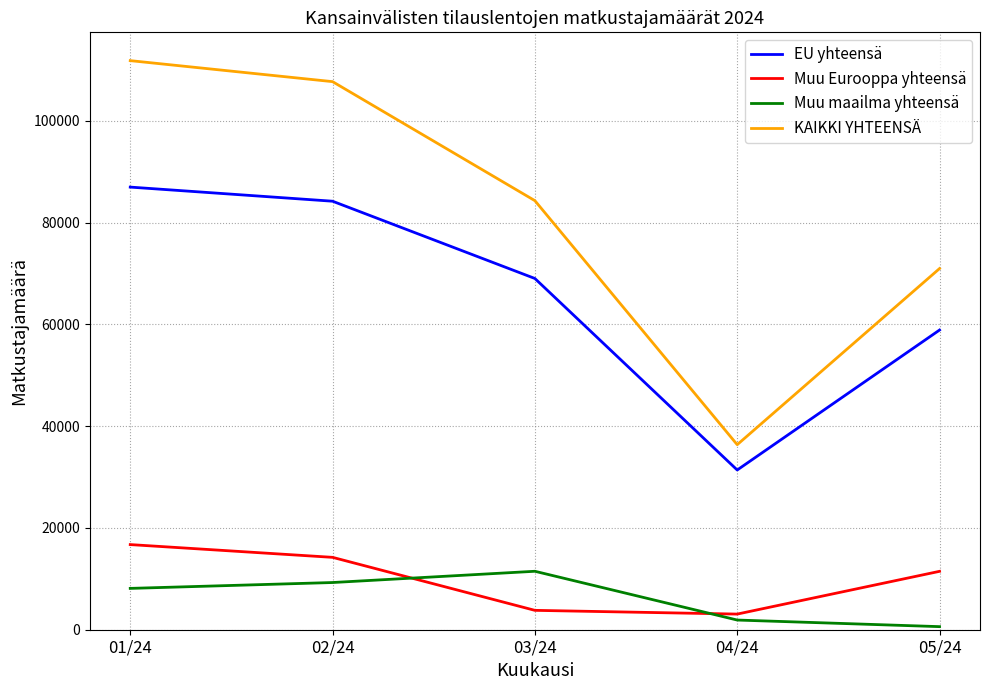

Rank the series by their maximum value, from lowest to highest.

Muu maailma yhteensä, Muu Eurooppa yhteensä, EU yhteensä, KAIKKI YHTEENSÄ